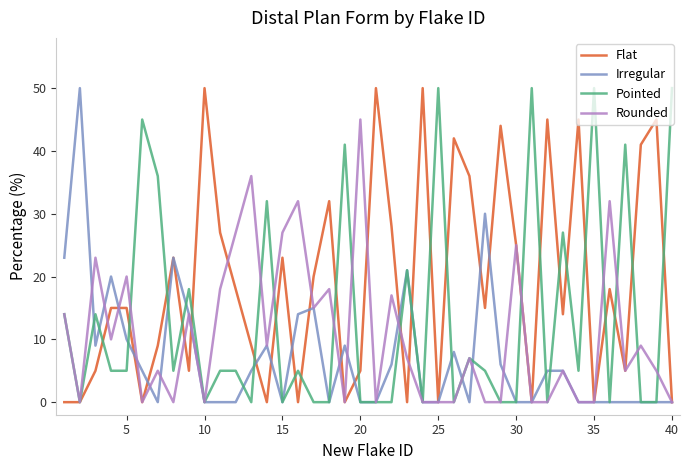

What is the difference between the maximum and minimum values in the Pointed series?

50